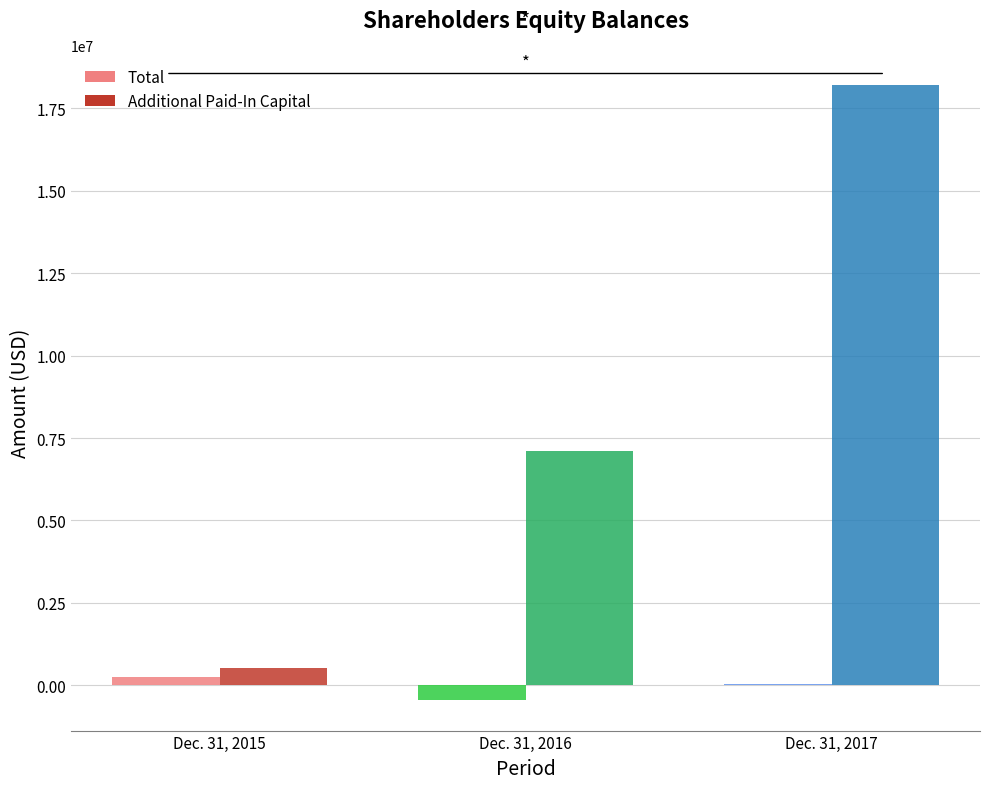

What is the sum of the Total values at Dec. 31, 2015 and Dec. 31, 2017?

301732